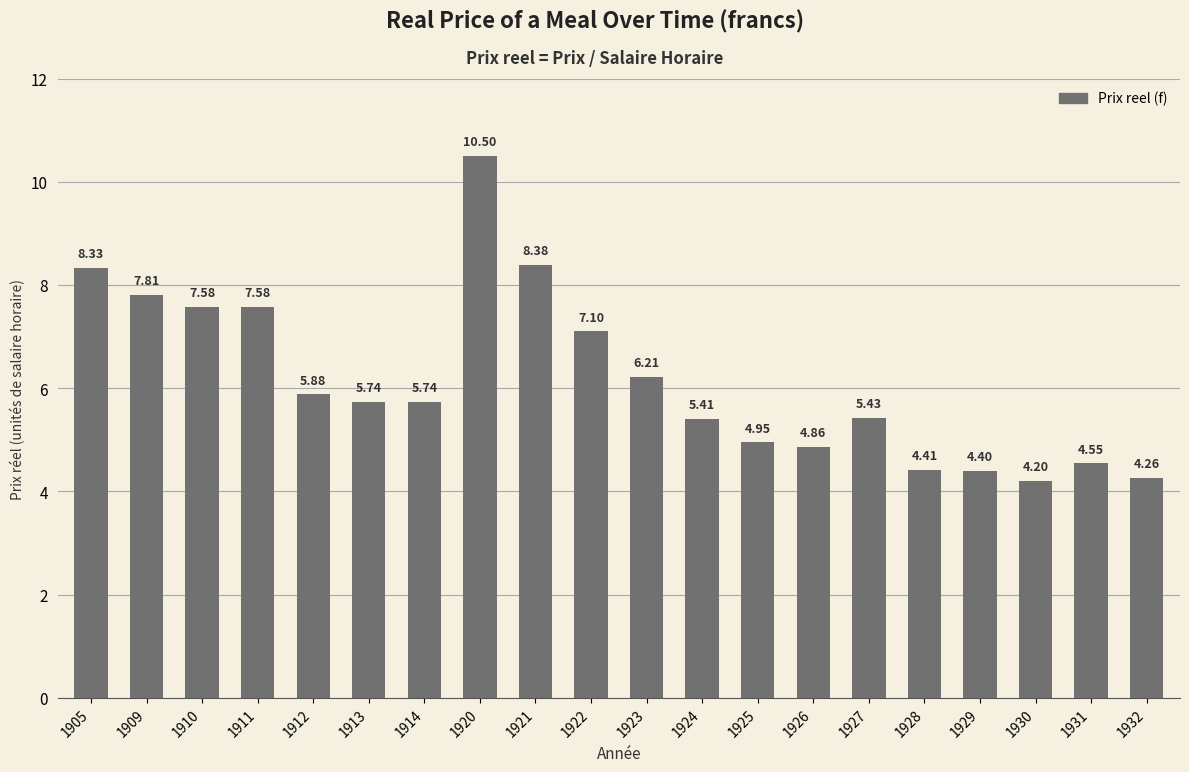

Which has a higher value, 1921 or 1922?

1921